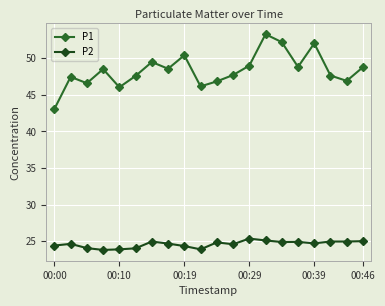

True or false: P2 and P1 cross at least once.

False